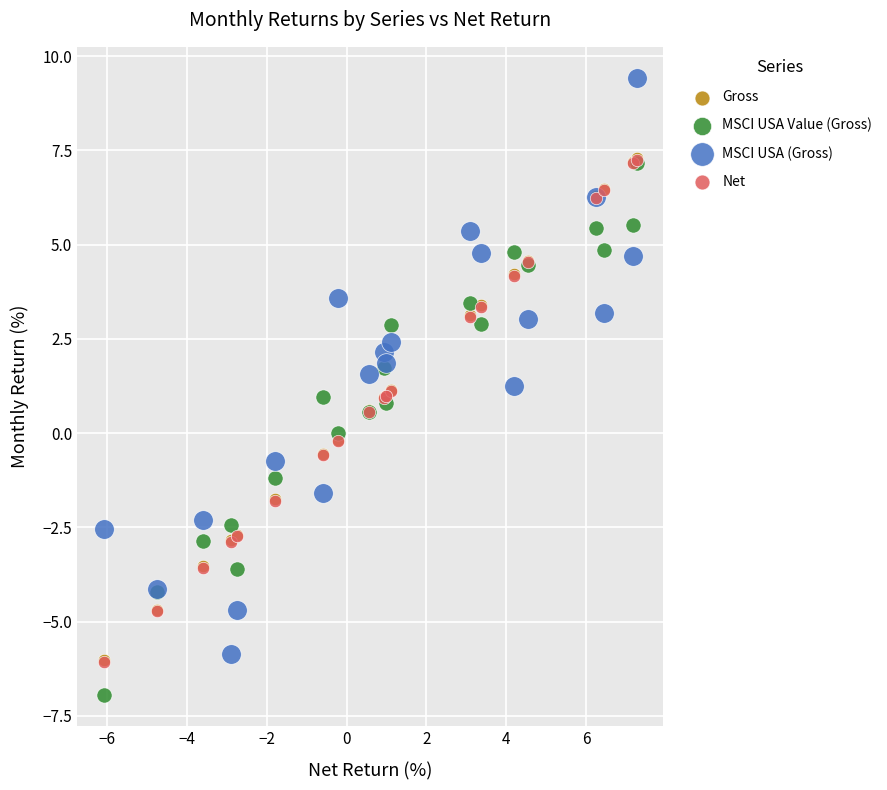

What are all the series names shown in the legend?

Gross, MSCI USA Value (Gross), MSCI USA (Gross), Net